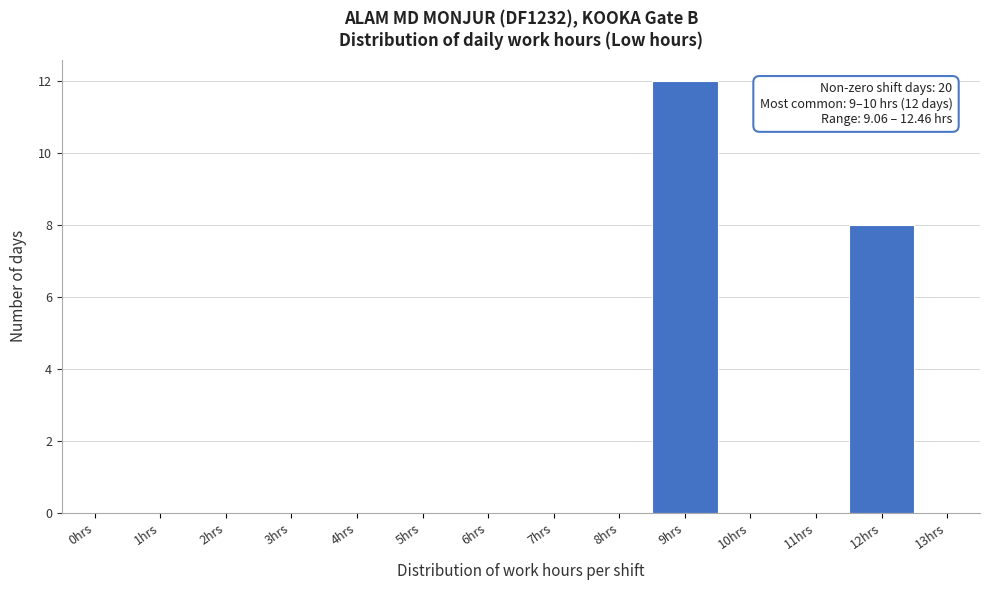

Reading left to right, list all the values displayed in this chart.

0hrs=0	1hrs=0	2hrs=0	3hrs=0	4hrs=0	5hrs=0	6hrs=0	7hrs=0	8hrs=0	9hrs=12	10hrs=0	11hrs=0	12hrs=8	13hrs=0